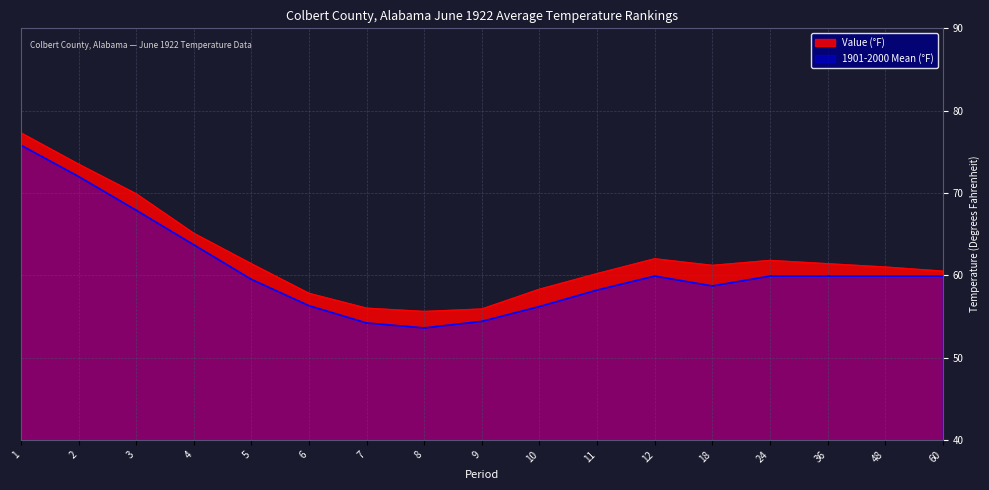

What is the maximum value shown in the chart?

77.3